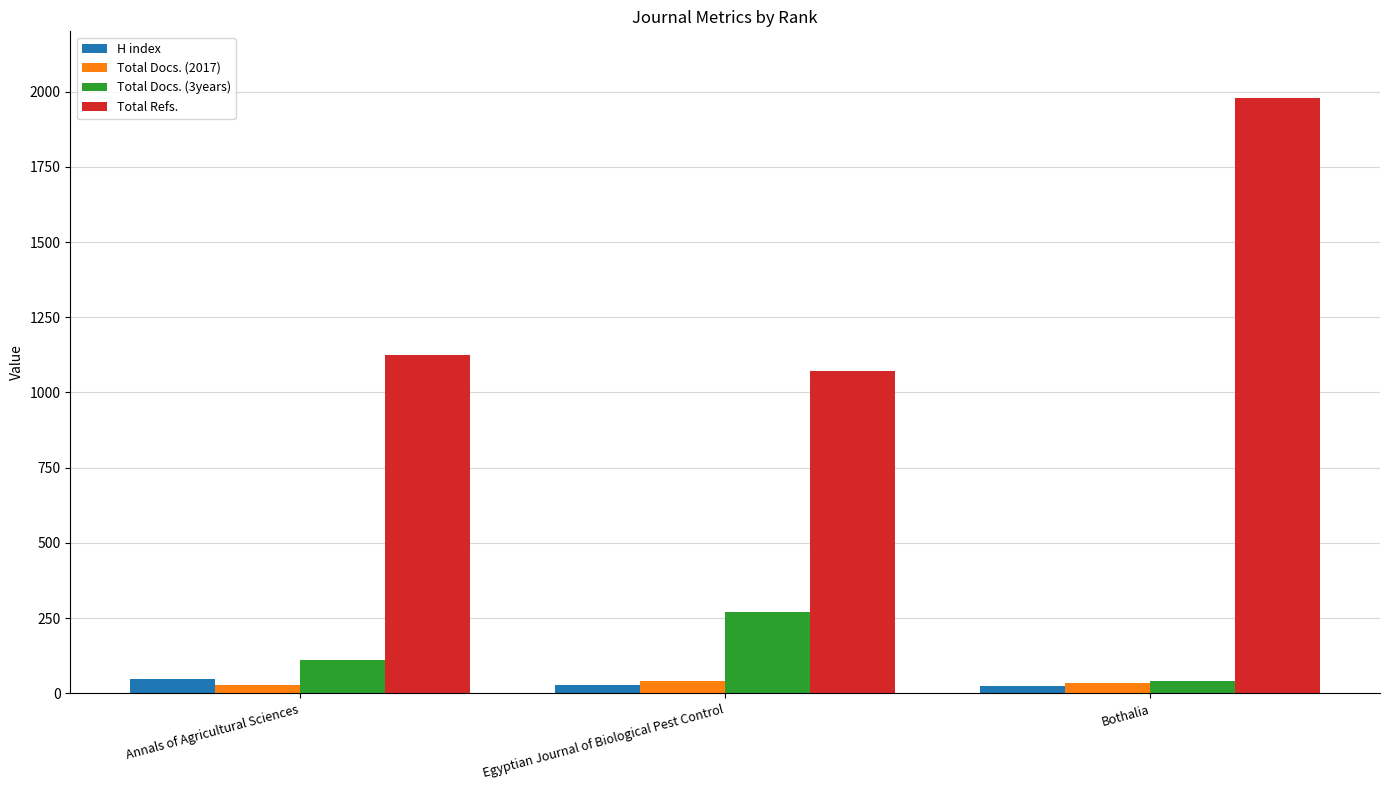

What is the label of the 2nd bar from the left?

Egyptian Journal of Biological Pest Control